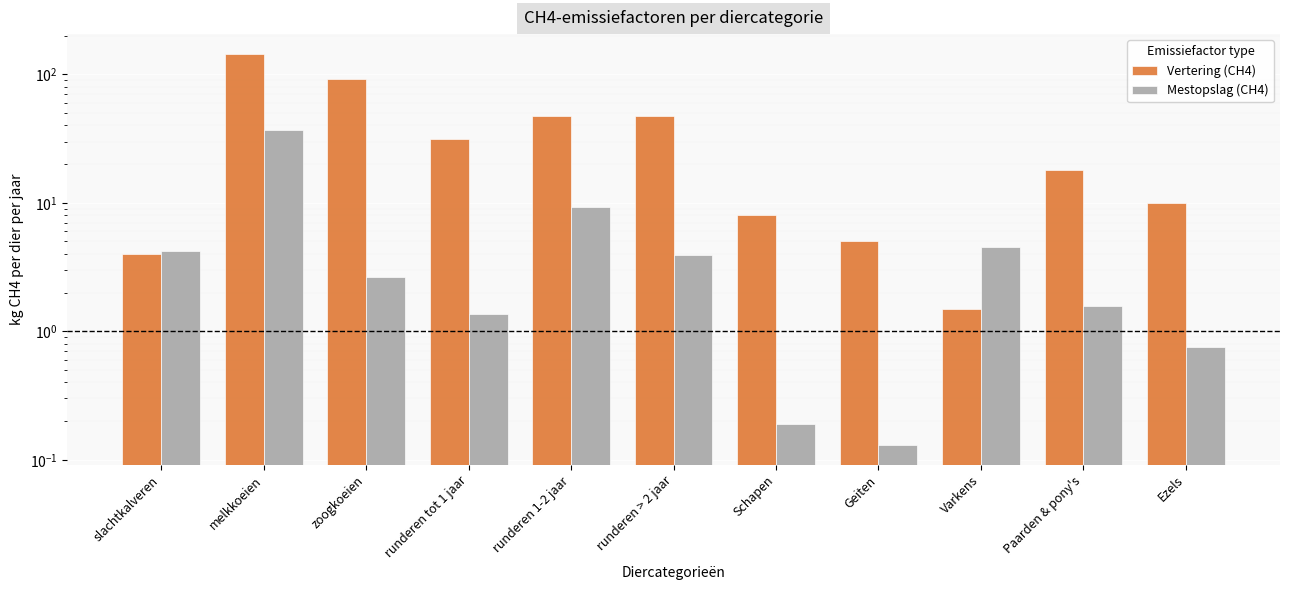

How many groups of bars are there?

11